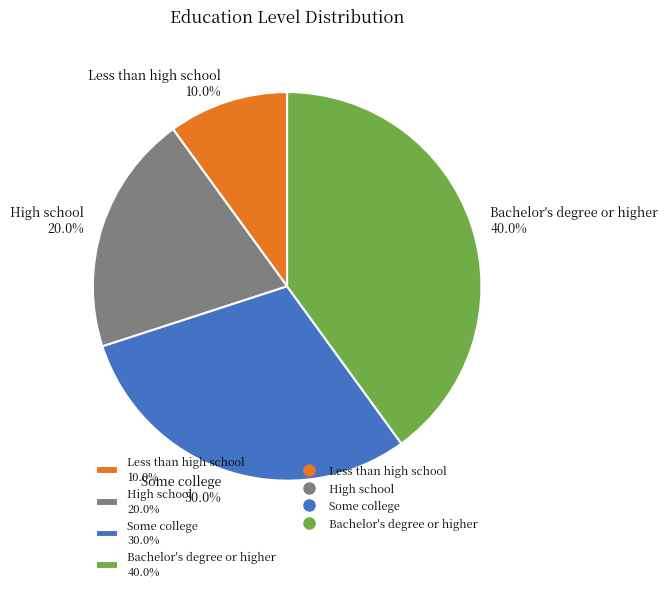

True or false: Bachelor's degree or higher accounts for 40% of the total.

True